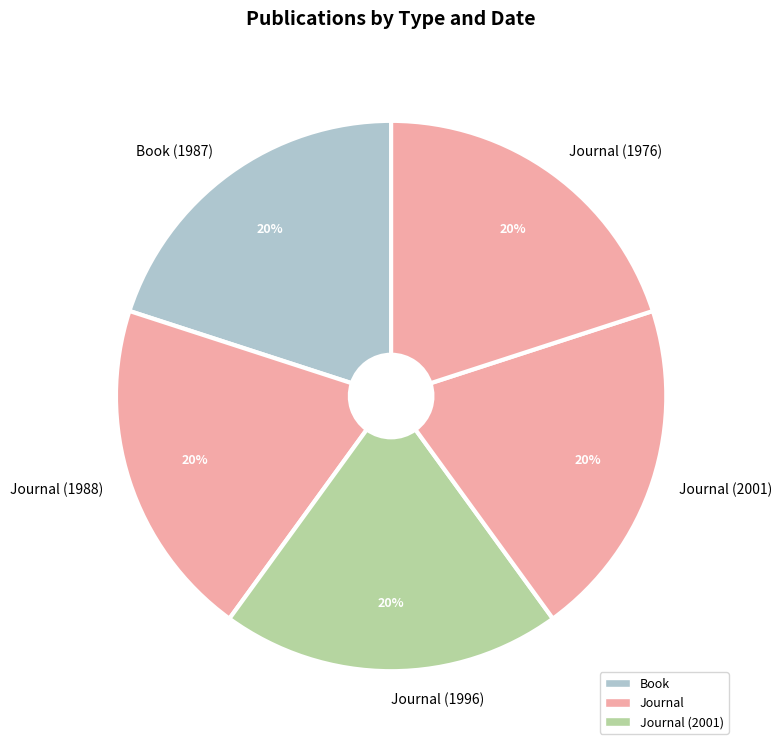

Does Journal (1976) account for over 50% of the chart?

No